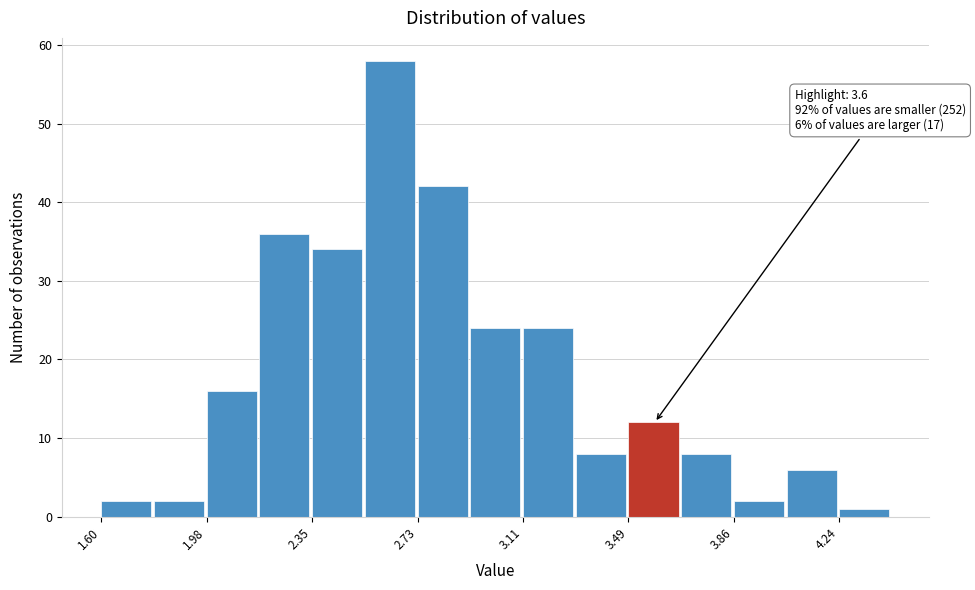

Read against the x-axis, roughly where is the centre of the tallest bar?

2.65